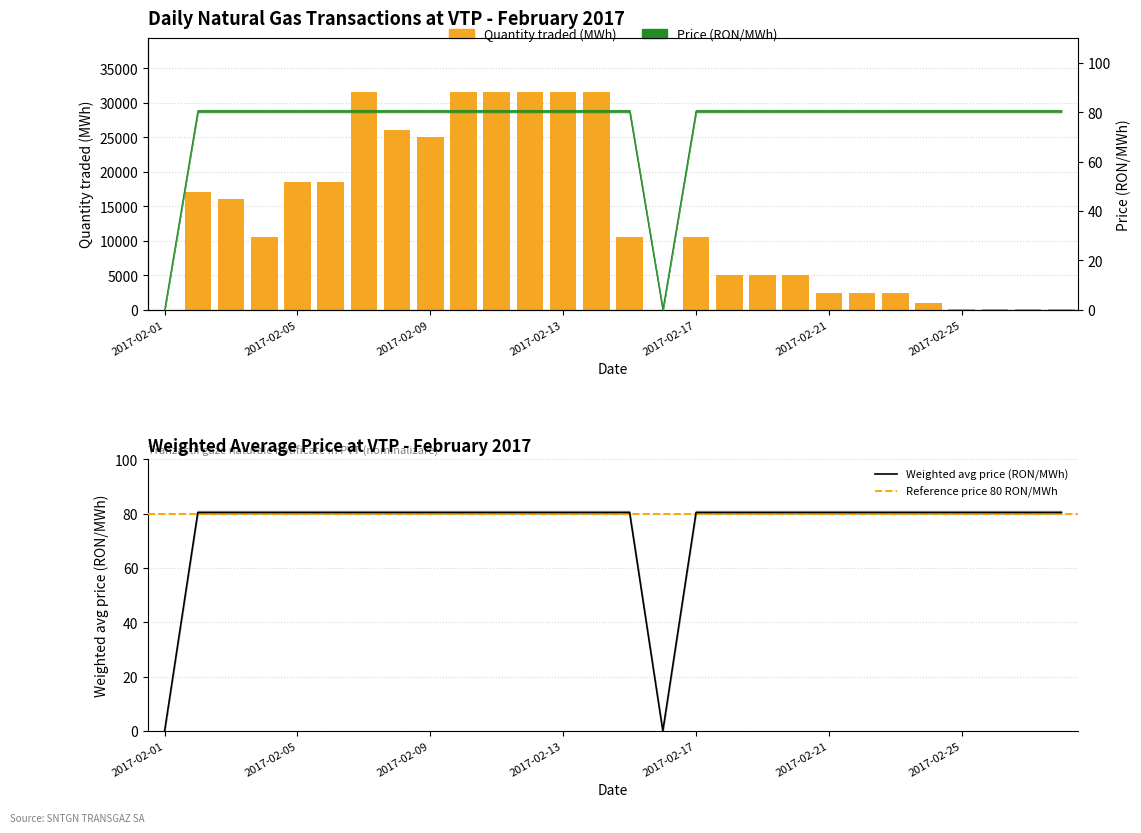

At which category is the sum across all series the highest?

2017-02-07